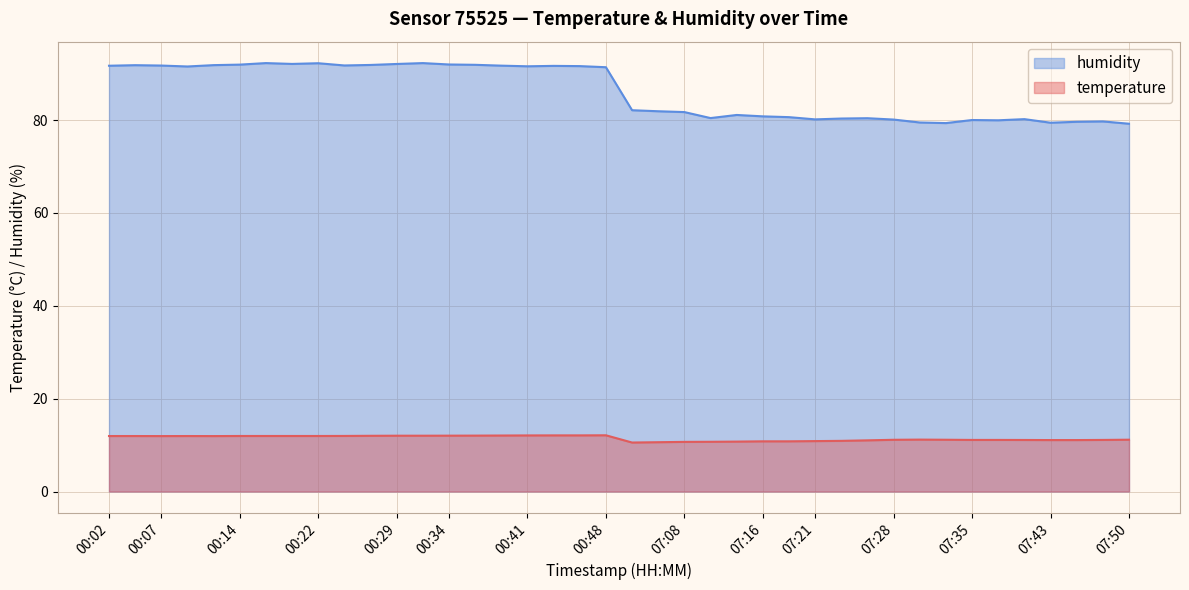

What position from the right is 07:47?

2